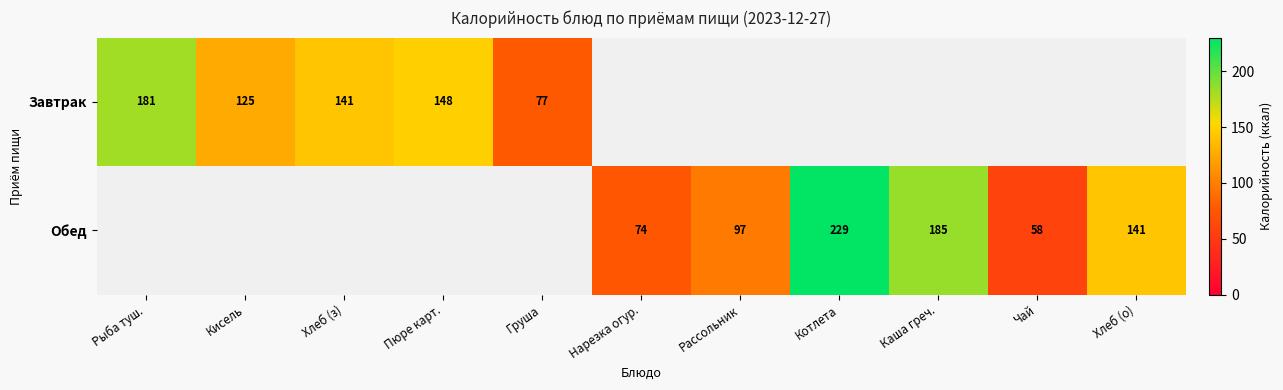

What is the difference between the Завтрак values at Хлеб (з) and Груша?

64